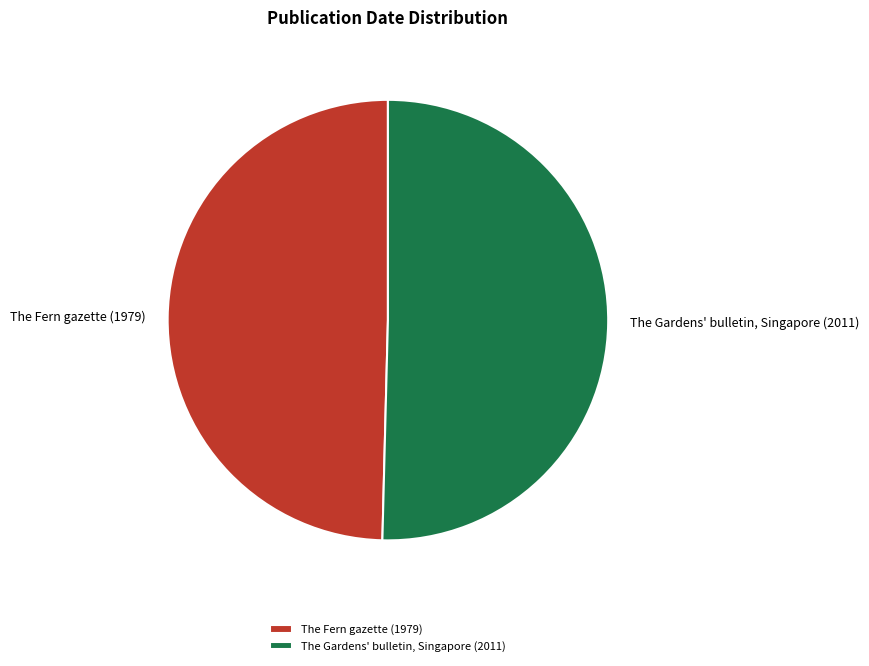

Which slice represents more than half of the pie?

The Gardens' bulletin, Singapore (2011)